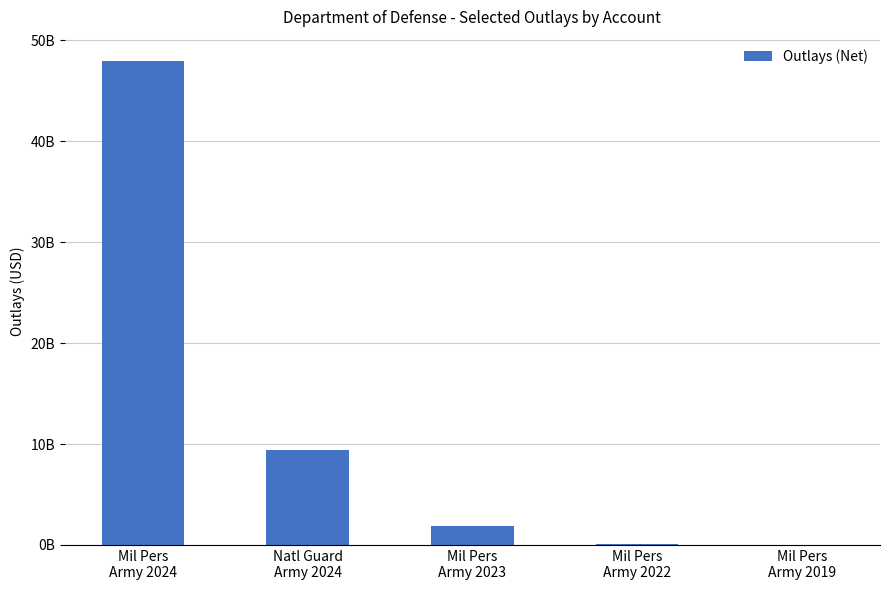

Is it true that the value at Mil Pers
Army 2024 is 47941045410.4?

True